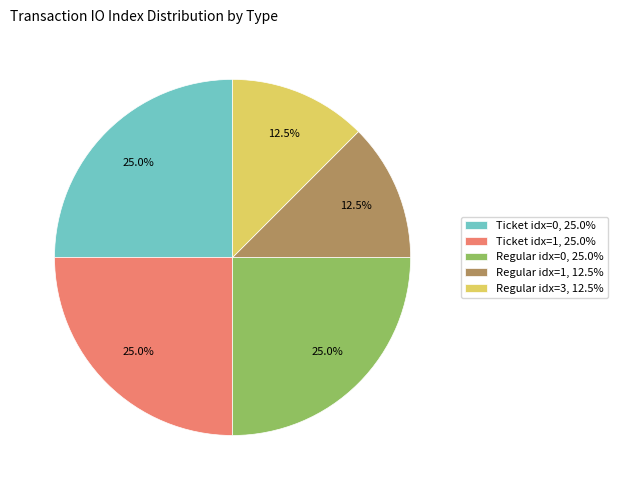

Does any single category account for the majority?

No